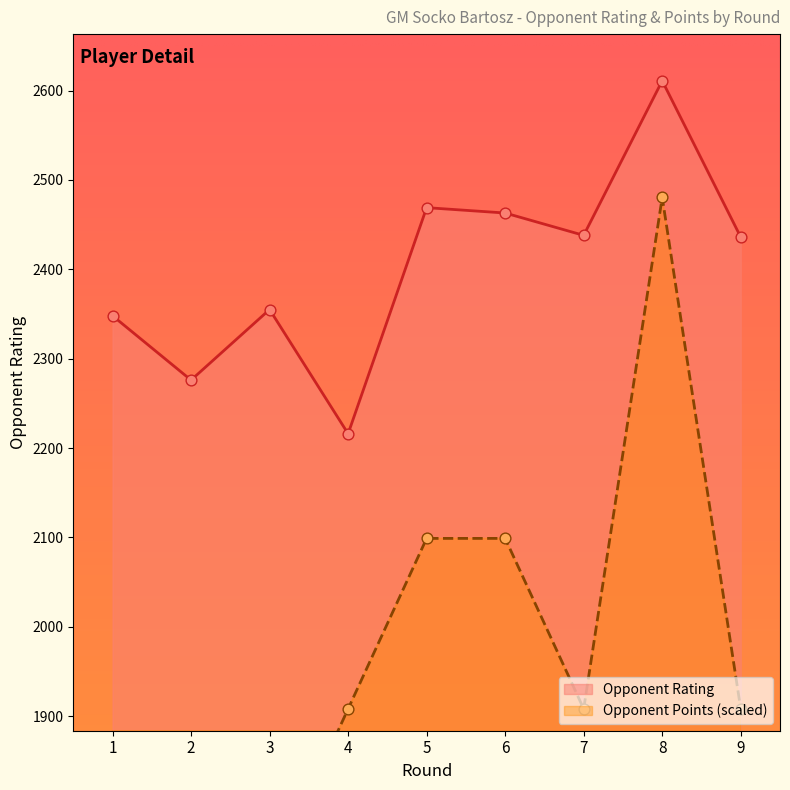

Which series contains the lowest Y value?

Opponent Points